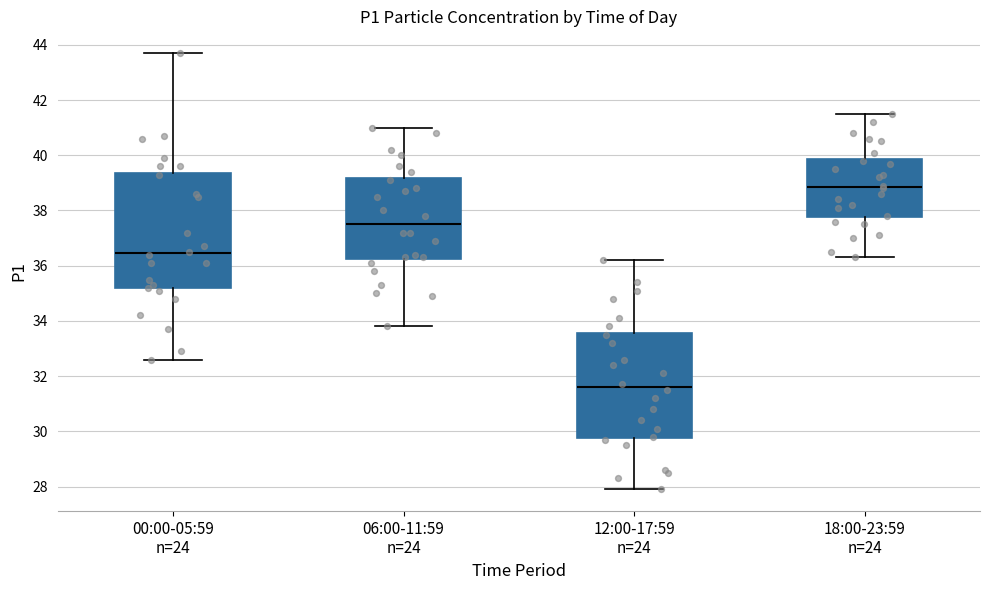

Which box is the tallest, from its lower edge to its upper edge?

00:00-05:59 n=24